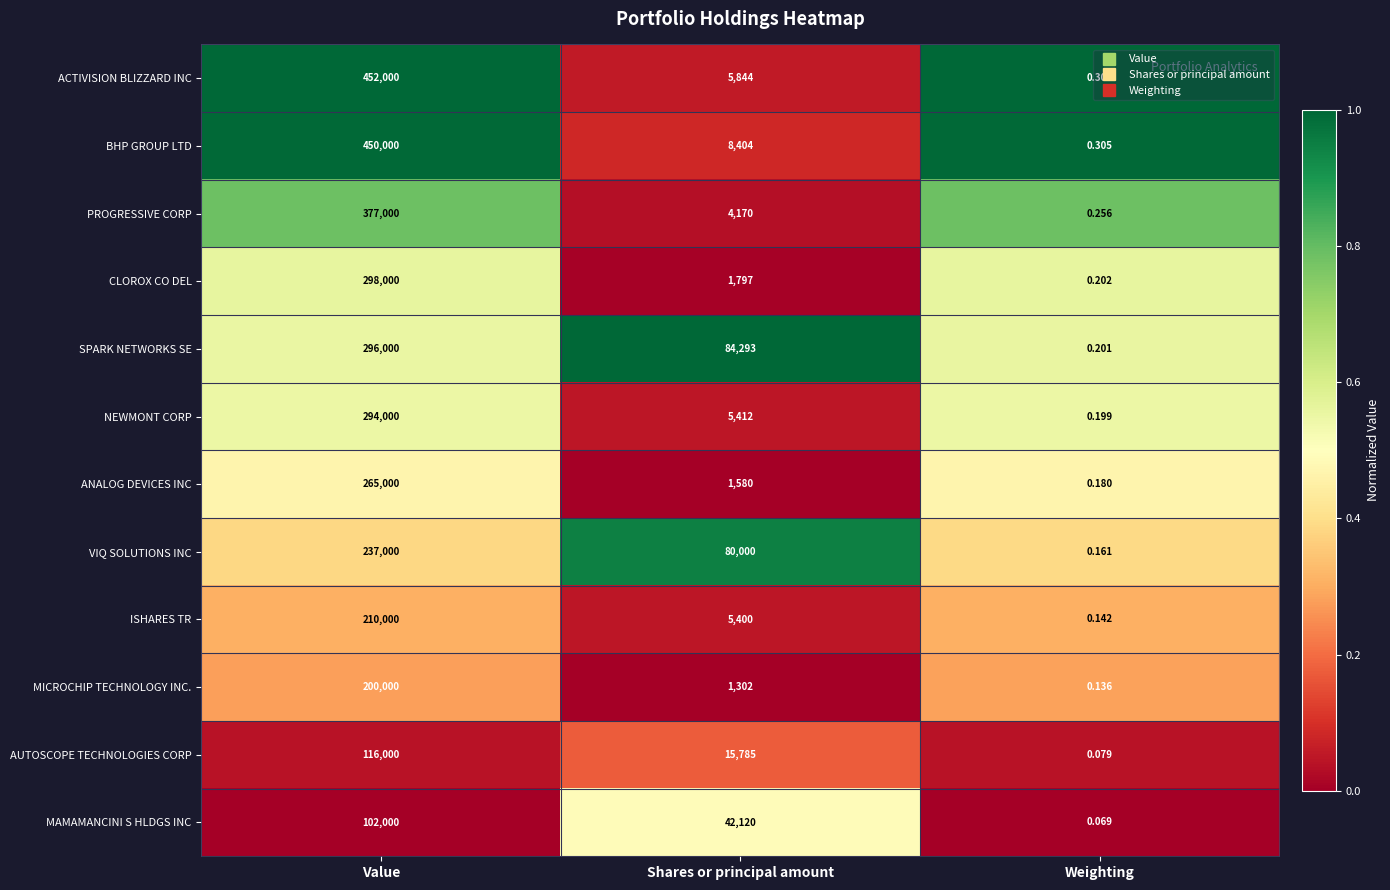

List the series in order of their peak value, highest first.

ACTIVISION BLIZZARD INC, BHP GROUP LTD, PROGRESSIVE CORP, CLOROX CO DEL, SPARK NETWORKS SE, NEWMONT CORP, ANALOG DEVICES INC, VIQ SOLUTIONS INC, ISHARES TR, MICROCHIP TECHNOLOGY INC., AUTOSCOPE TECHNOLOGIES CORP, MAMAMANCINI S HLDGS INC